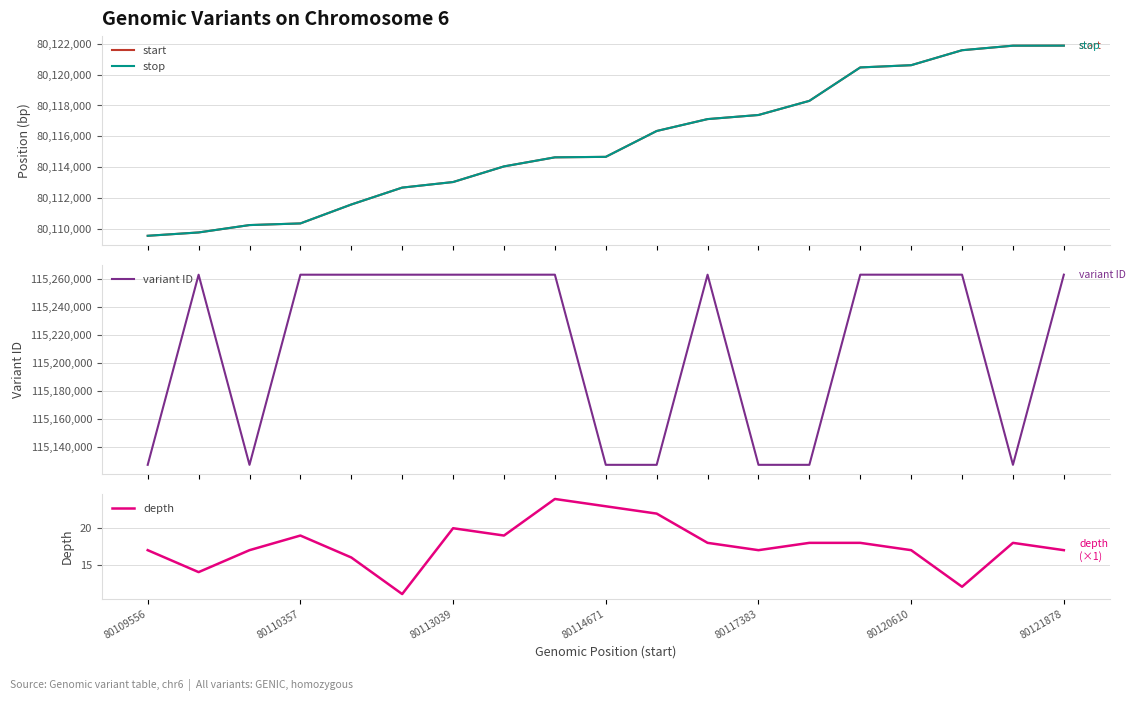

True or false: depth and stop intersect in this chart.

False